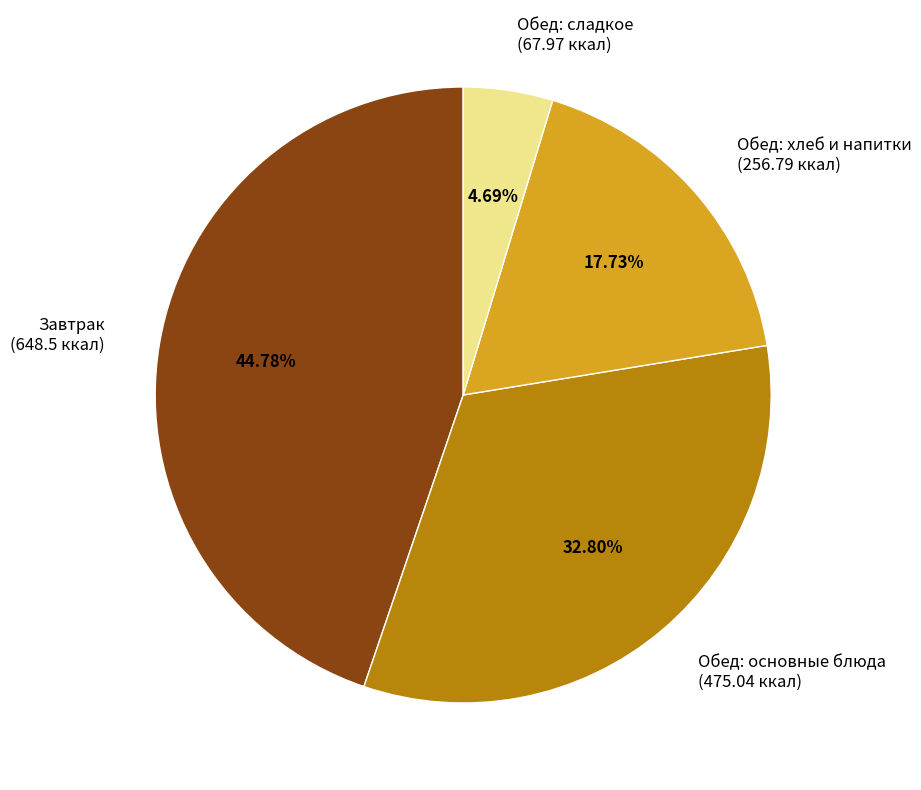

What is the smallest slice in the pie chart?

Обед: сладкое (67.97 ккал)